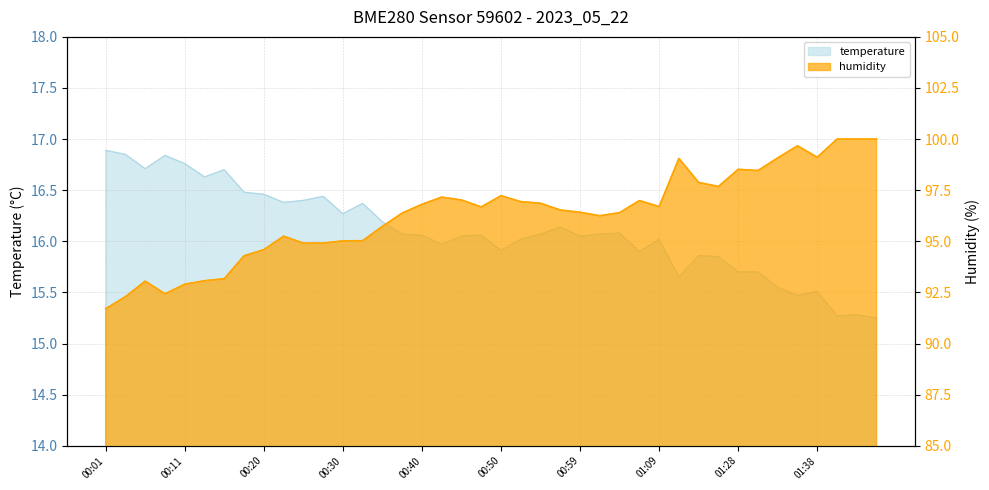

What position from the right is 00:03?

39